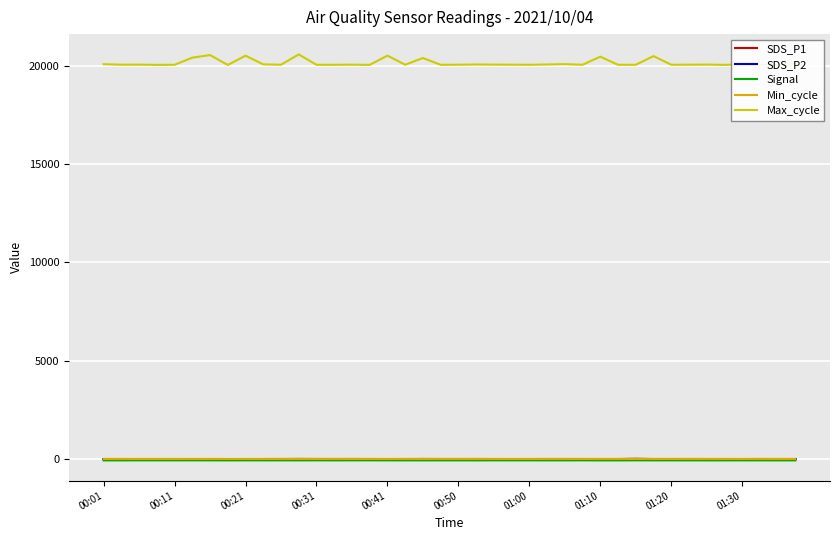

True or false: SDS_P2 and Max_cycle intersect in this chart.

False